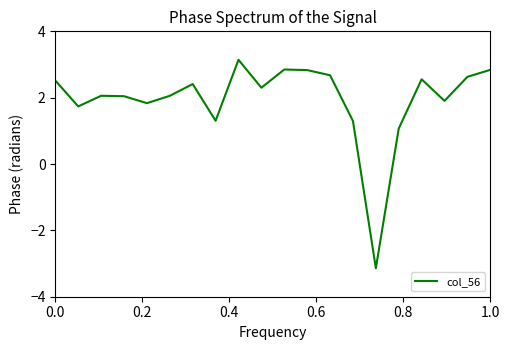

What is the difference between the maximum and minimum values?

6.3